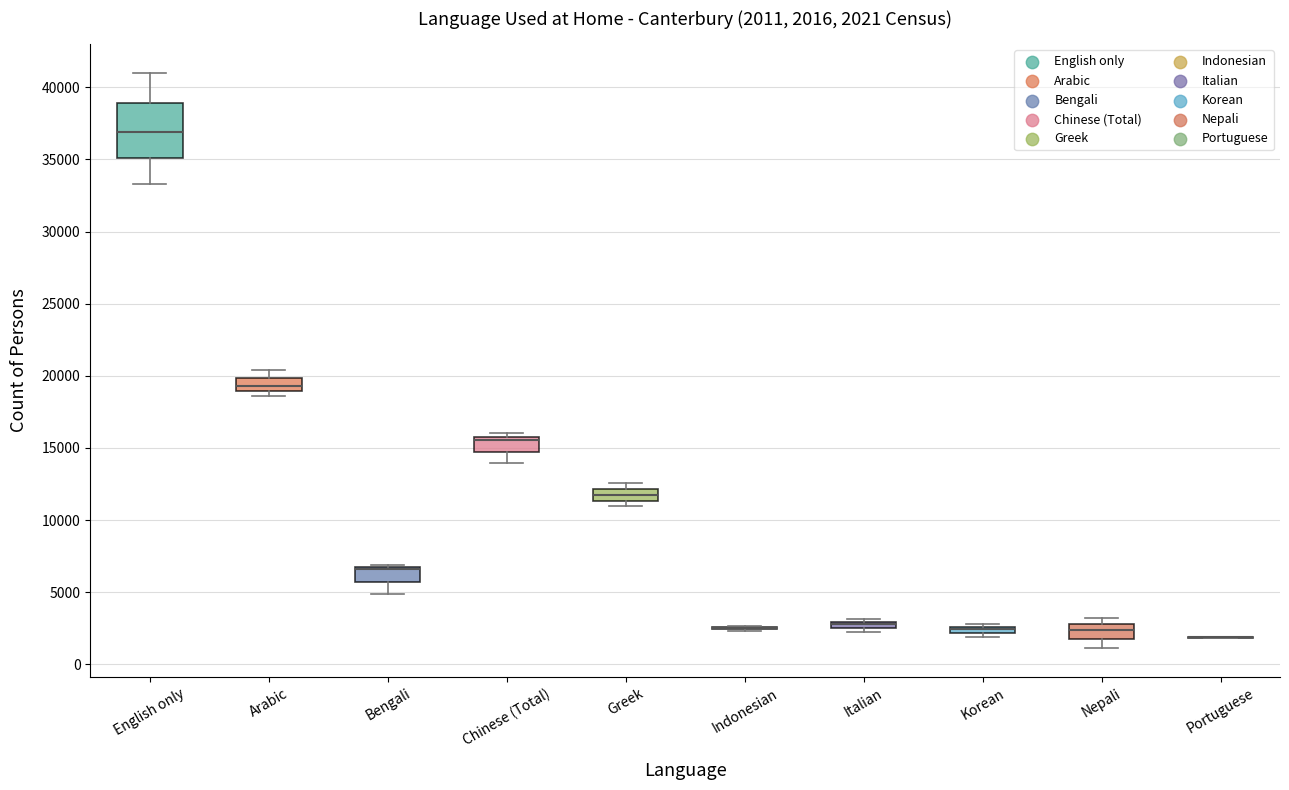

Which box is the tallest, from its lower edge to its upper edge?

English only